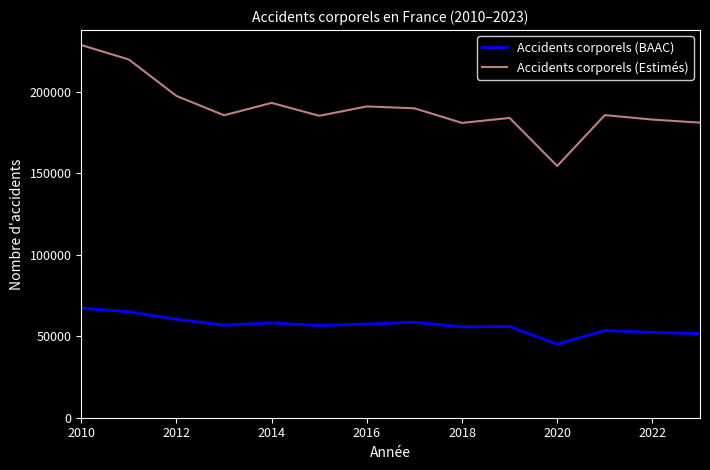

True or false: Accidents corporels (Estimés) and Accidents corporels (BAAC) intersect in this chart.

False